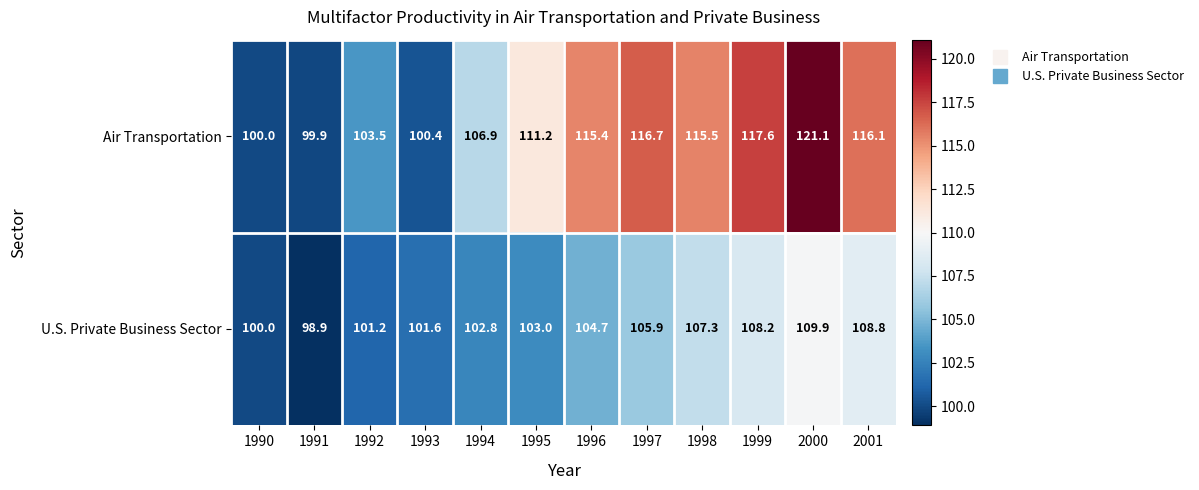

What is the total value across all series at 1993?

202.0